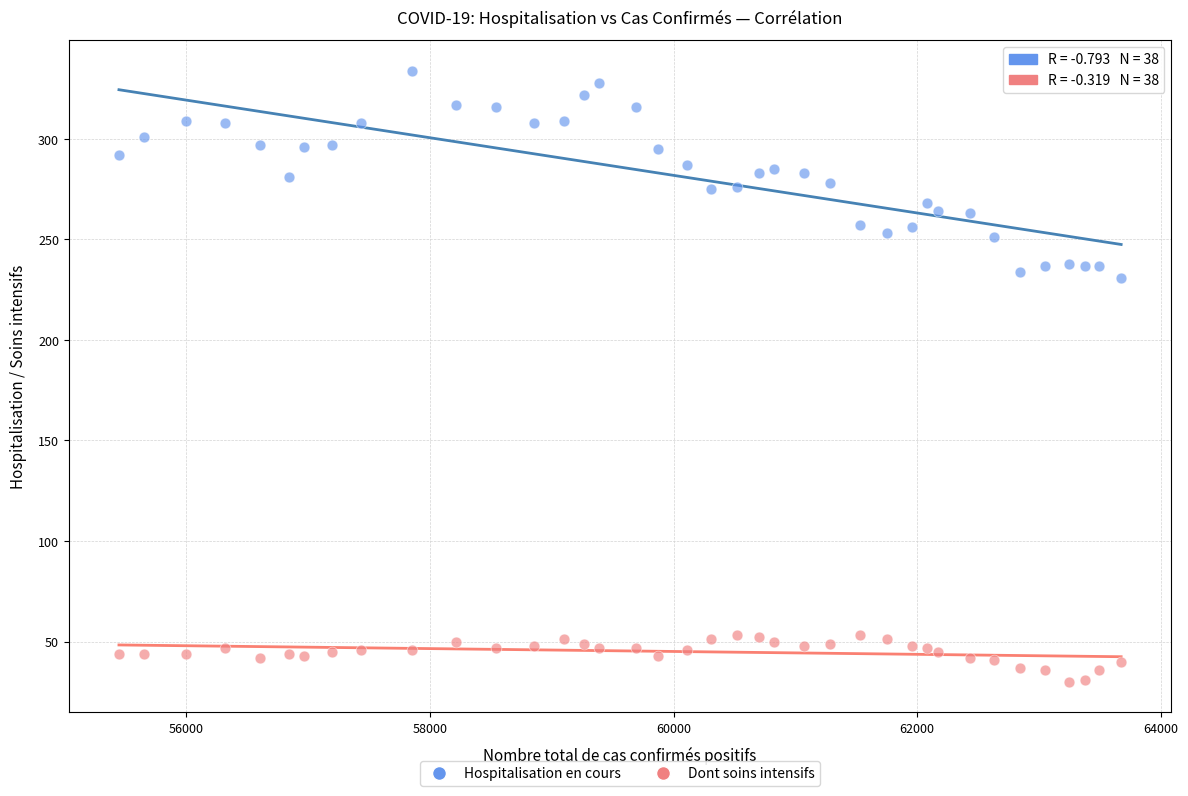

What are all the series names shown in the legend?

Hospitalisation en cours, Dont soins intensifs